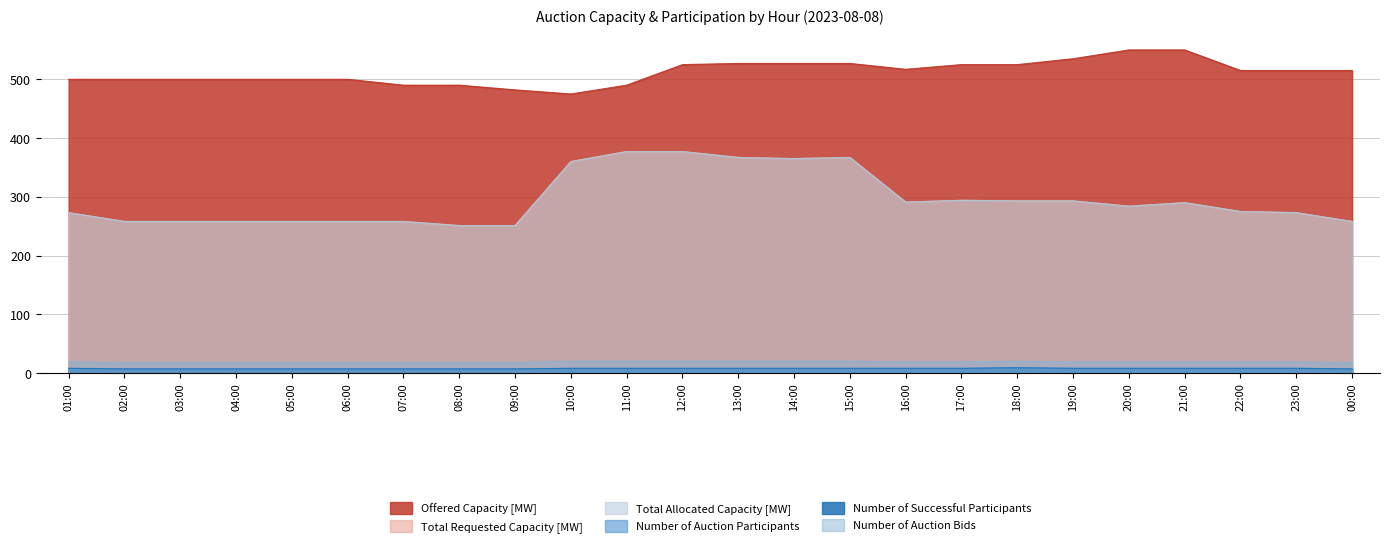

How many data points in Number of Auction Participants are above 8?

1